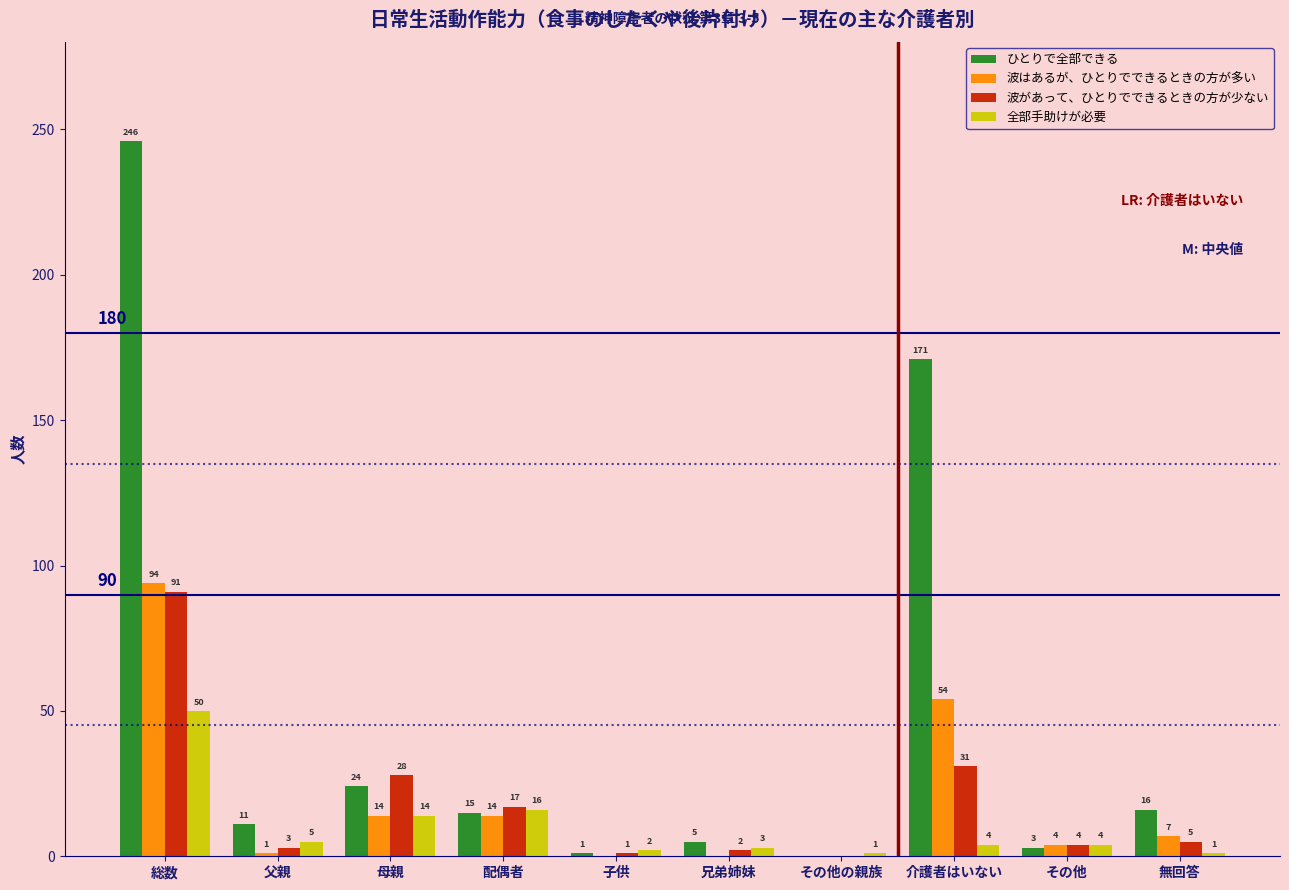

Reading right to left, extract all data points from this chart.

ひとりで全部できる: 無回答=16	その他=3	介護者はいない=171	その他の親族=0	兄弟姉妹=5	子供=1	配偶者=15	母親=24	父親=11	総数=246
波はあるが、ひとりでできるときの方が多い: 無回答=7	その他=4	介護者はいない=54	その他の親族=0	兄弟姉妹=0	子供=0	配偶者=14	母親=14	父親=1	総数=94
波があって、ひとりでできるときの方が少ない: 無回答=5	その他=4	介護者はいない=31	その他の親族=0	兄弟姉妹=2	子供=1	配偶者=17	母親=28	父親=3	総数=91
全部手助けが必要: 無回答=1	その他=4	介護者はいない=4	その他の親族=1	兄弟姉妹=3	子供=2	配偶者=16	母親=14	父親=5	総数=50